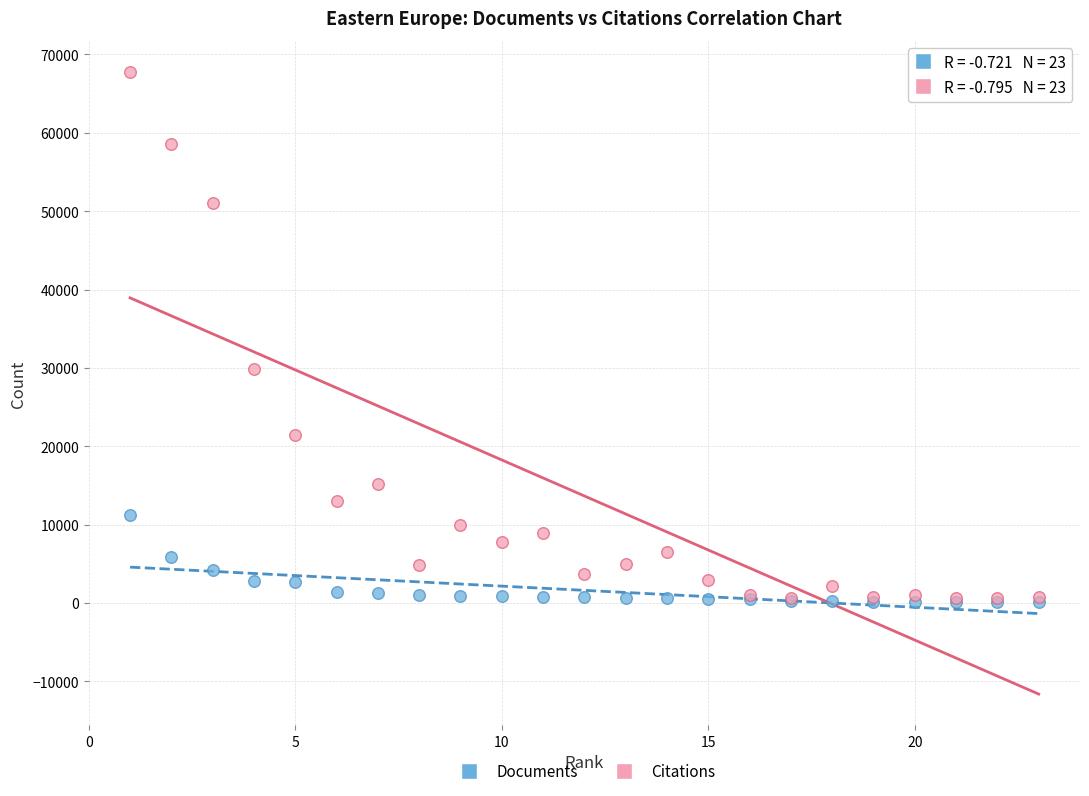

In the Citations series, what Y value is closest to 34184?

29817